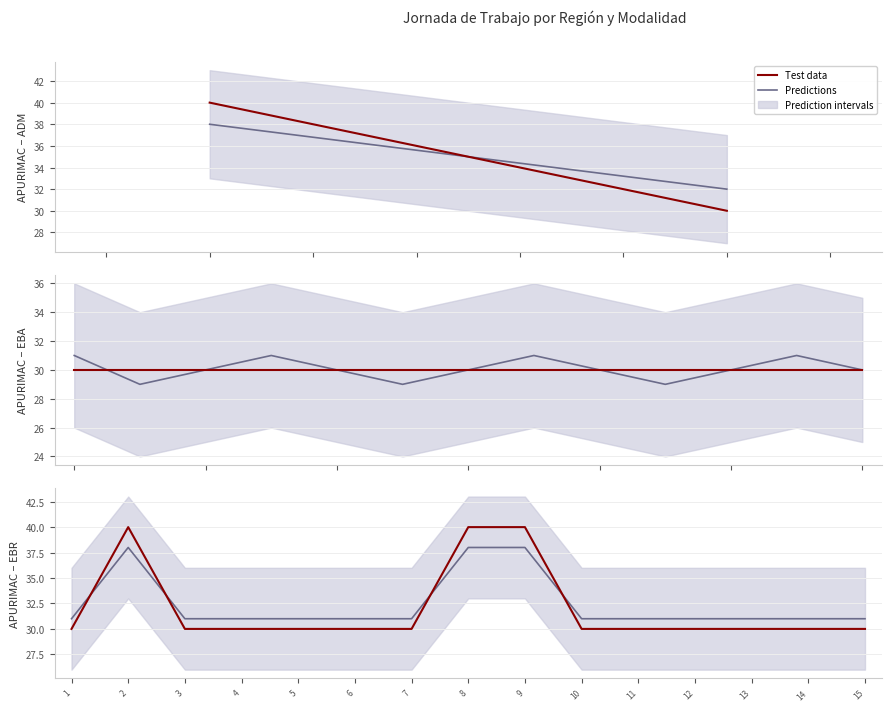

List the series in order of their overall mean, lowest first.

Test data, Predictions